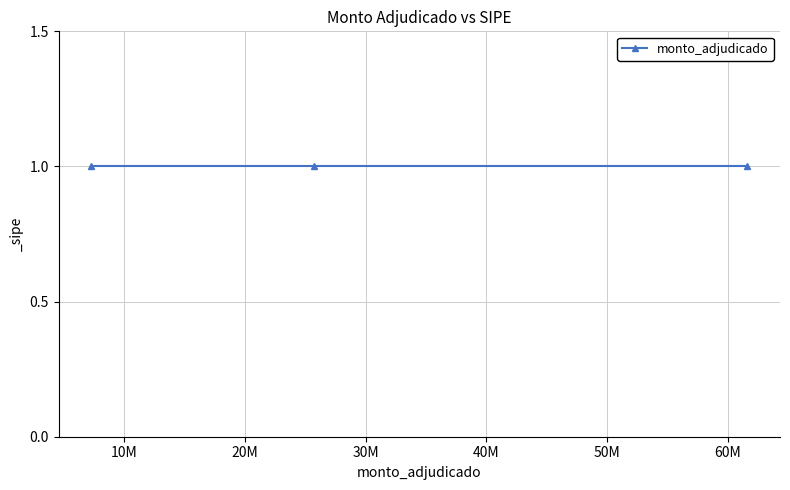

Count the number of values greater than 25762100.

1